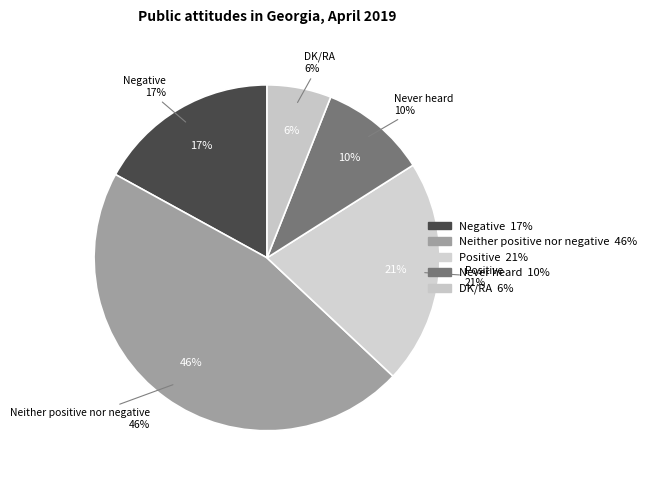

The Negative slice represents 27% of the pie. True or false?

False